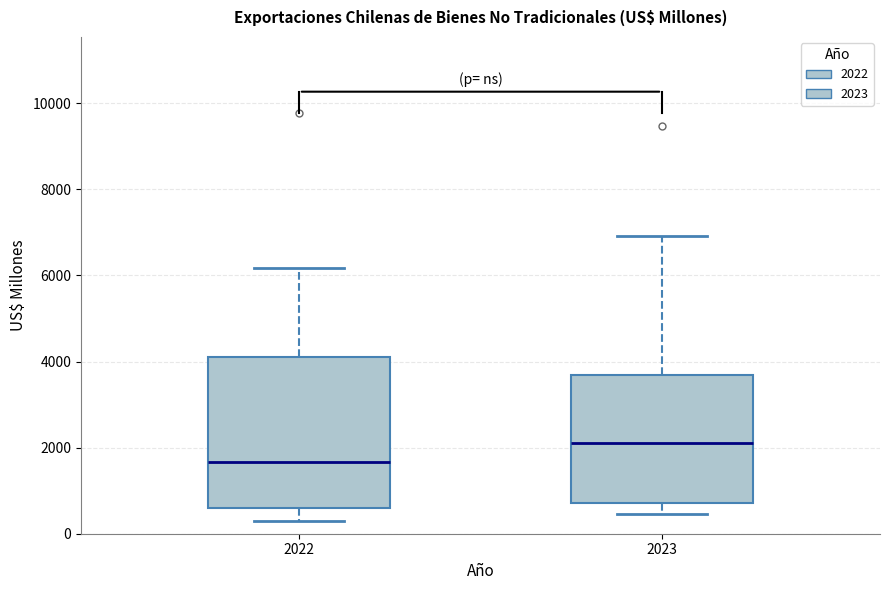

Which box's median line is the lowest?

2022